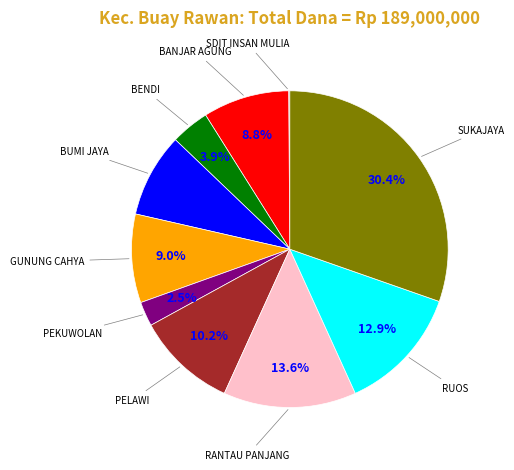

Is there a majority slice in this chart?

No